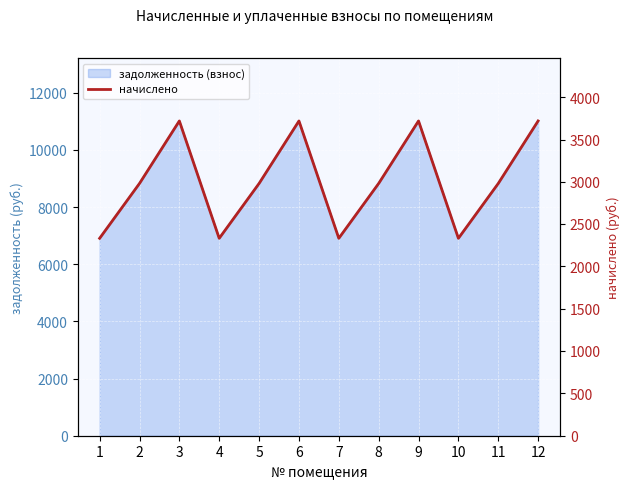

Which label corresponds to the largest value in the chart?

3